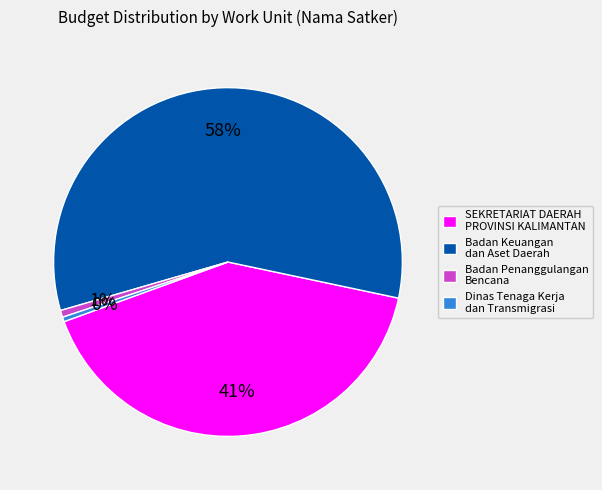

Which slice is the largest?

Badan Keuangan dan Aset Daerah